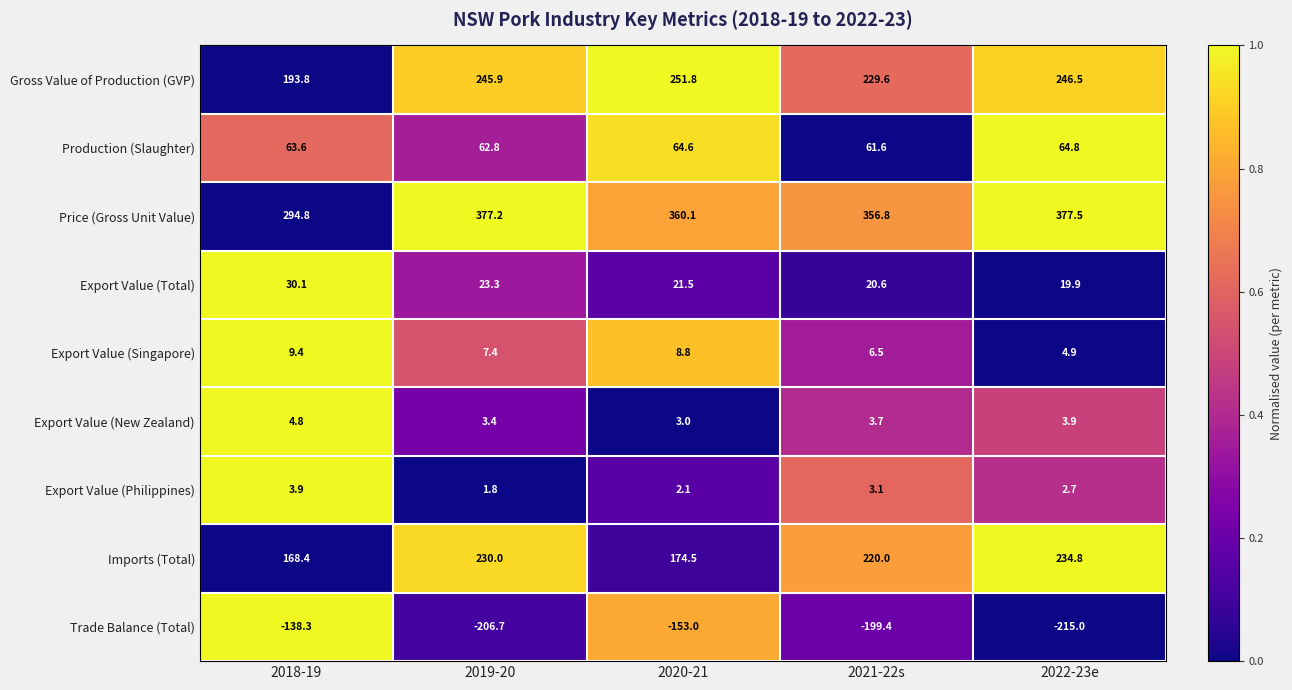

What is the sum of the Gross Value of Production (GVP) values at 2021-22s and 2018-19?

423.4